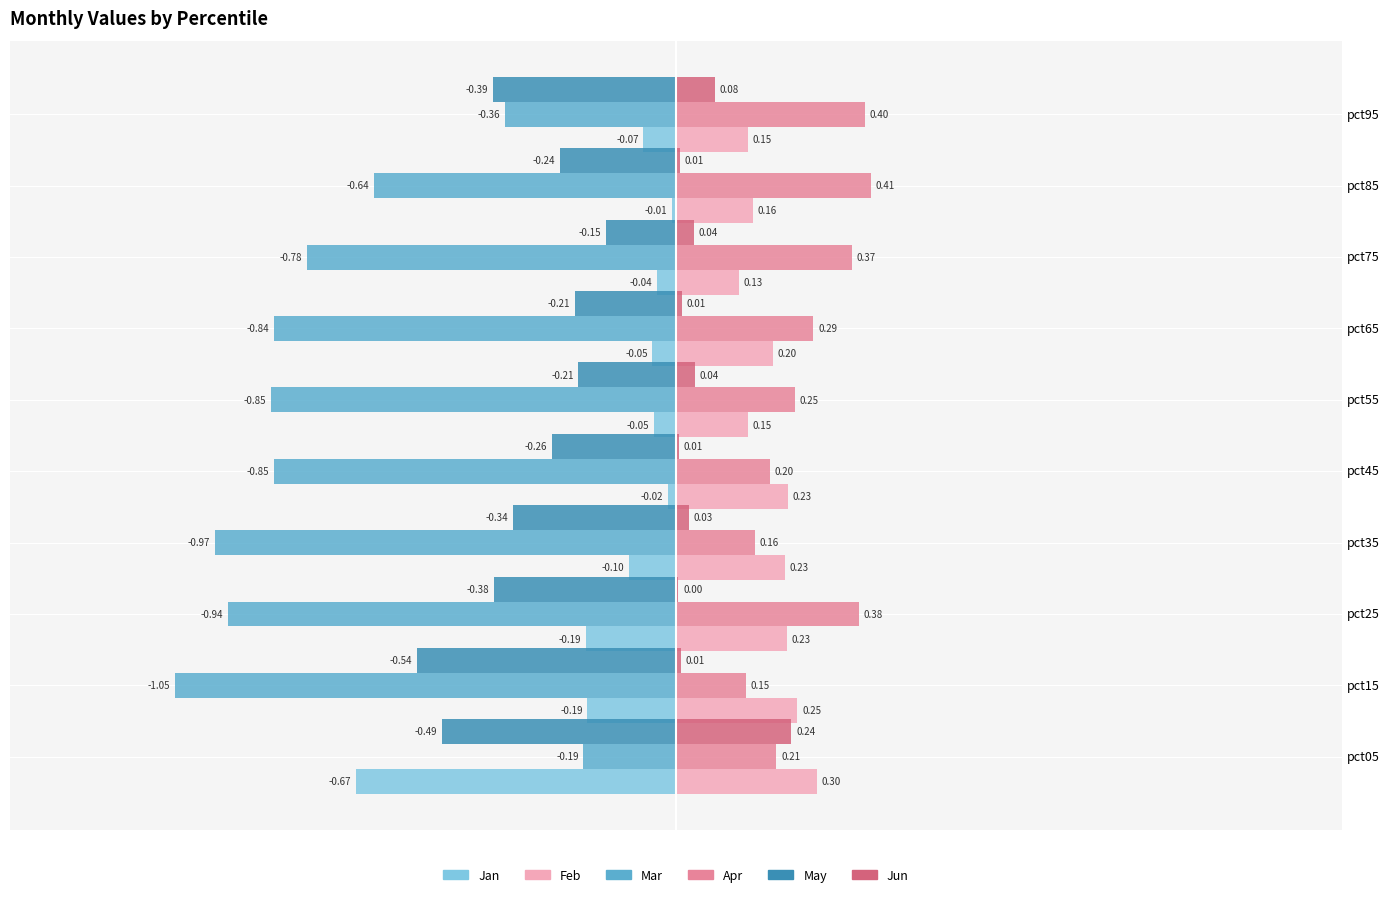

At which category is the sum across all series the highest?

pct95